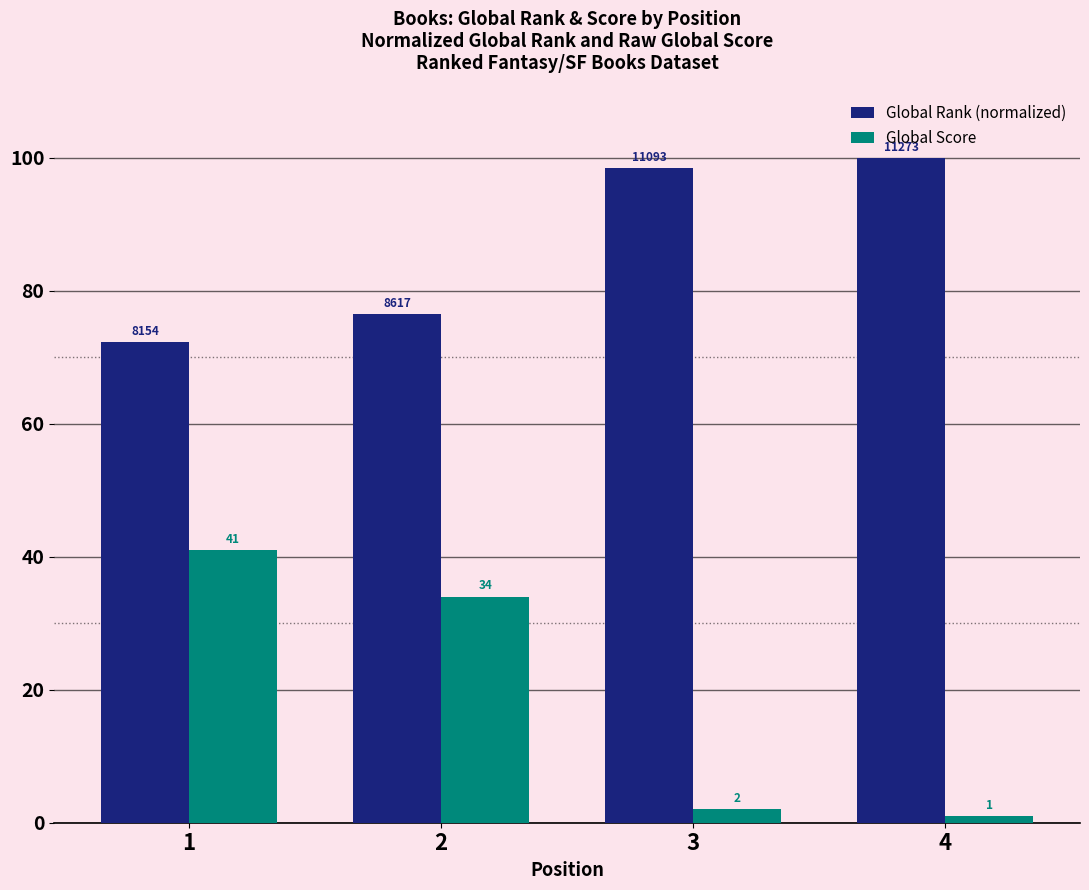

How many bars are there in each group?

2